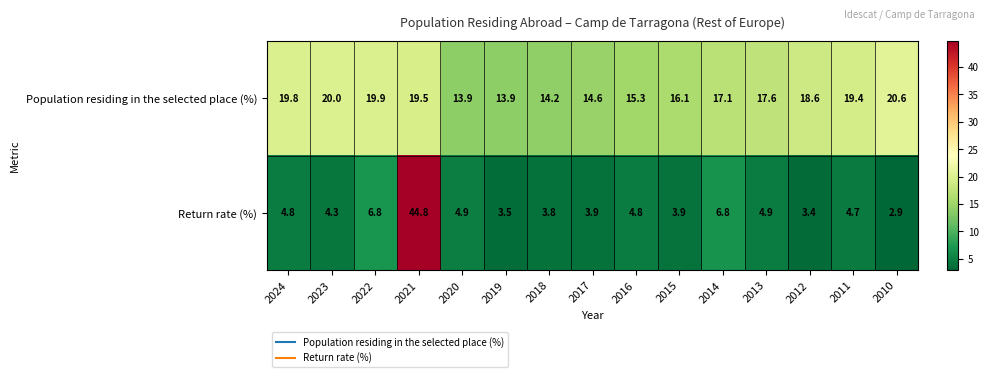

Rank the series at 2019 from highest to lowest value.

Population residing in the selected place (%), Return rate (%)